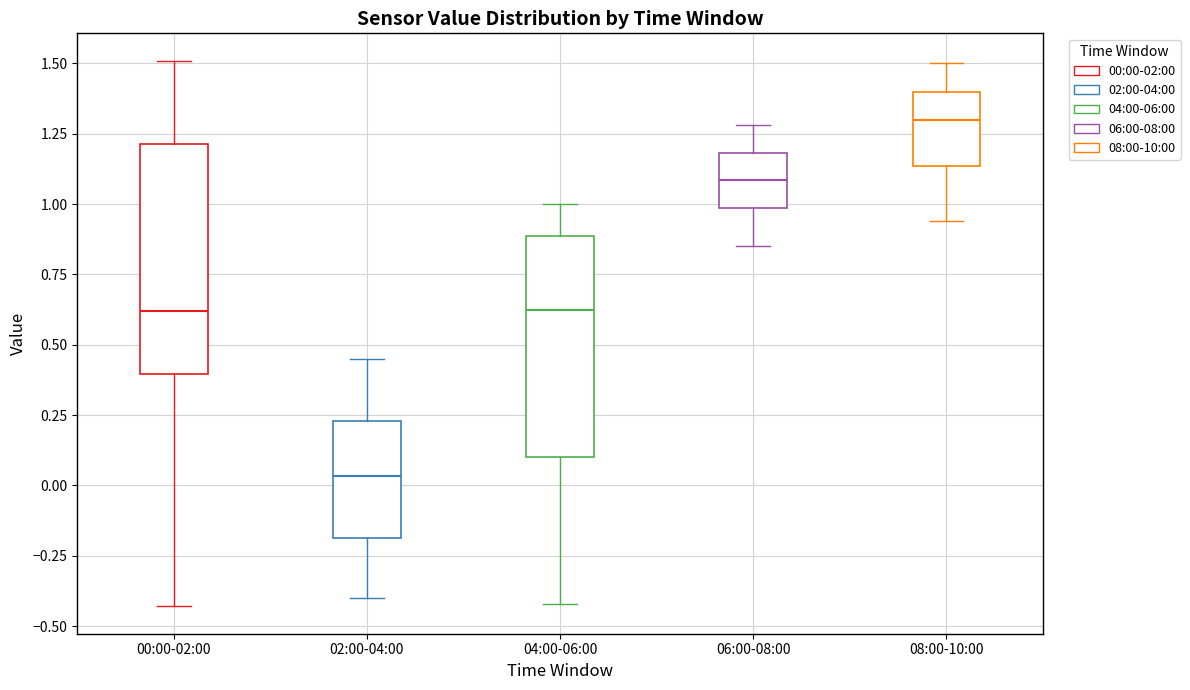

Which box has the highest median line?

08:00-10:00